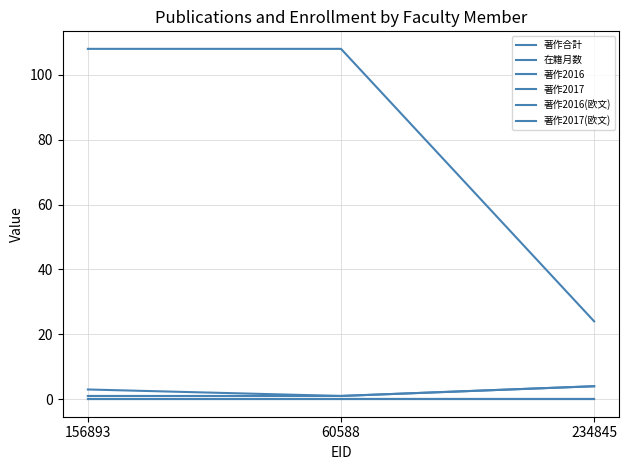

Does the chart have visible grid lines?

Yes